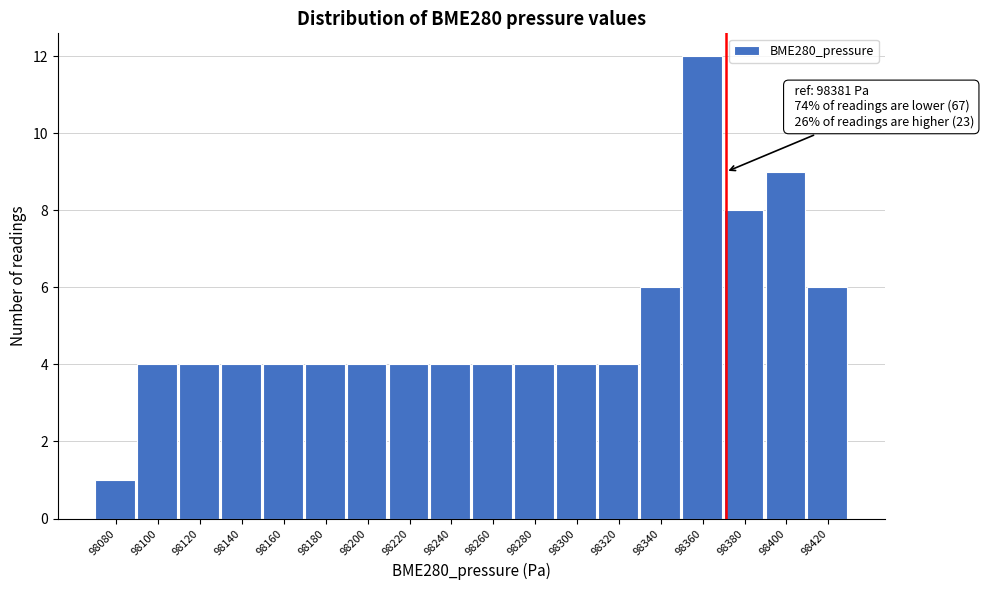

Reading left to right, extract all data points from this chart.

98080=1	98100=4	98120=4	98140=4	98160=4	98180=4	98200=4	98220=4	98240=4	98260=4	98280=4	98300=4	98320=4	98340=6	98360=12	98380=8	98400=9	98420=6